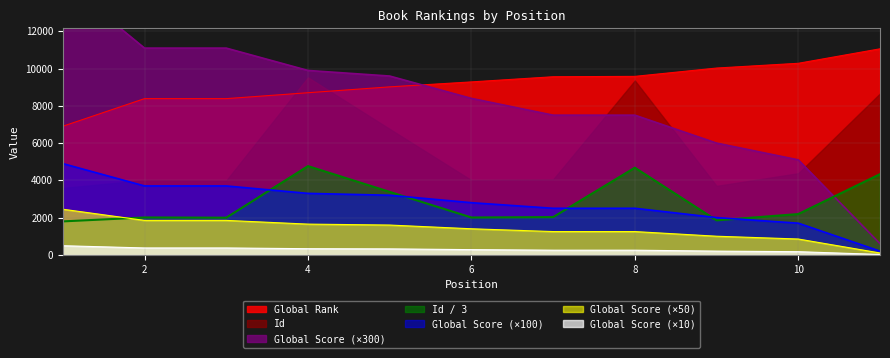

Between which two adjacent categories do Global Score and Id first intersect?

3 and 4